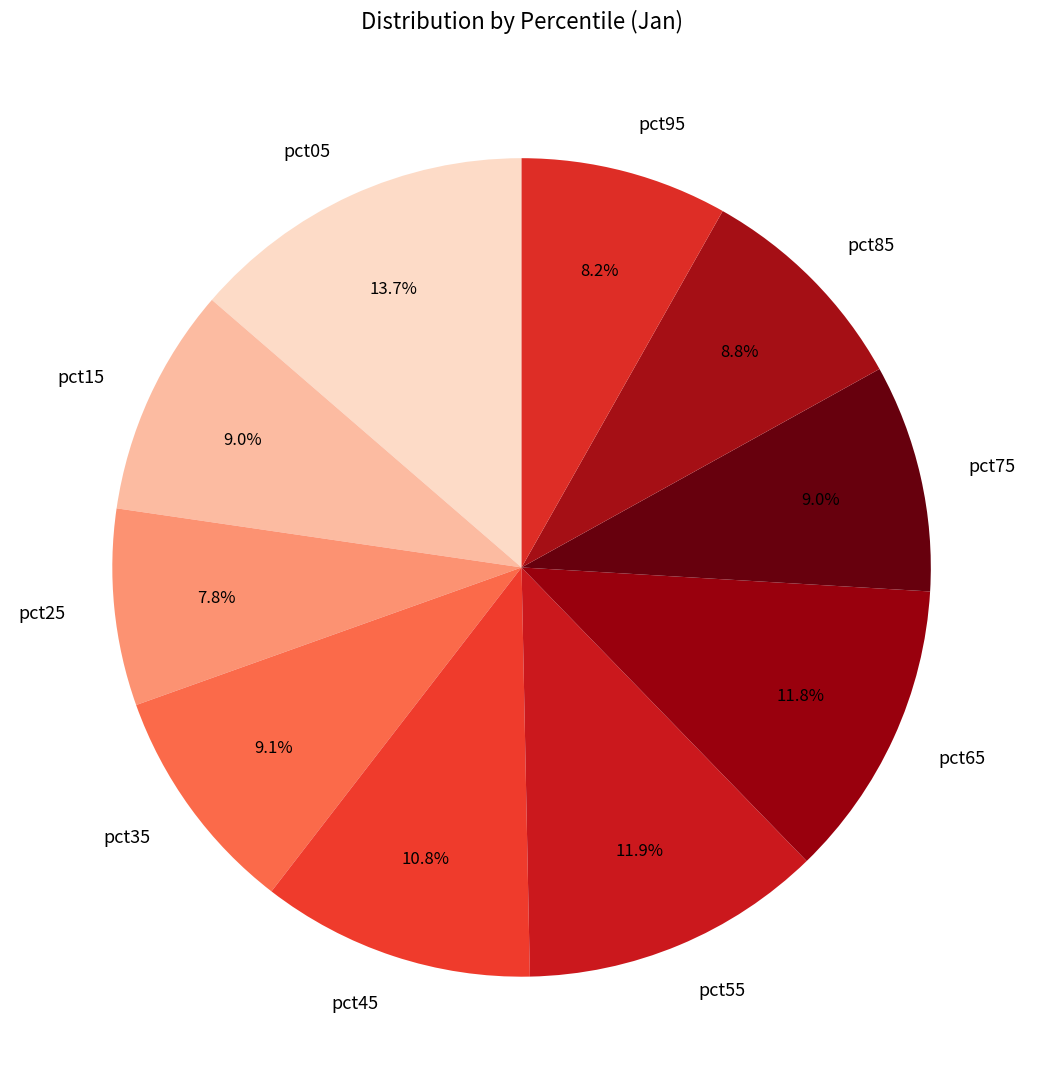

To the nearest percent, what is the difference between the pct95 and pct55 slice percentages?

4%